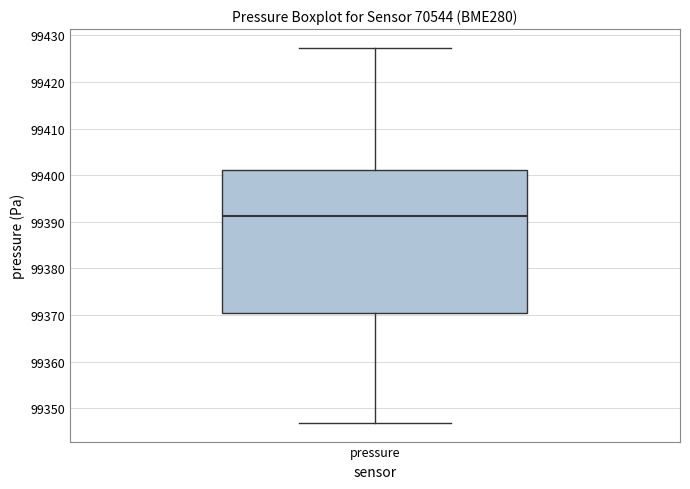

Read this box plot against the y-axis: the position of the median line, the range covered by the box, and the ends of both whiskers. The values are not printed on the chart, so give them approximately, as read against the axis.

median 99391, box 99371 to 99401, whiskers 99347 to 99427